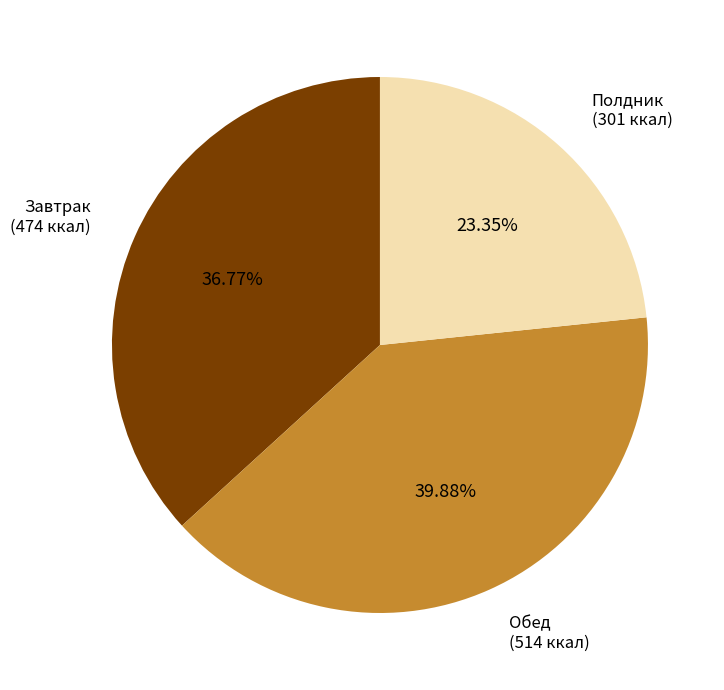

Rank the categories by value from lowest to highest.

Полдник, Завтрак, Обед